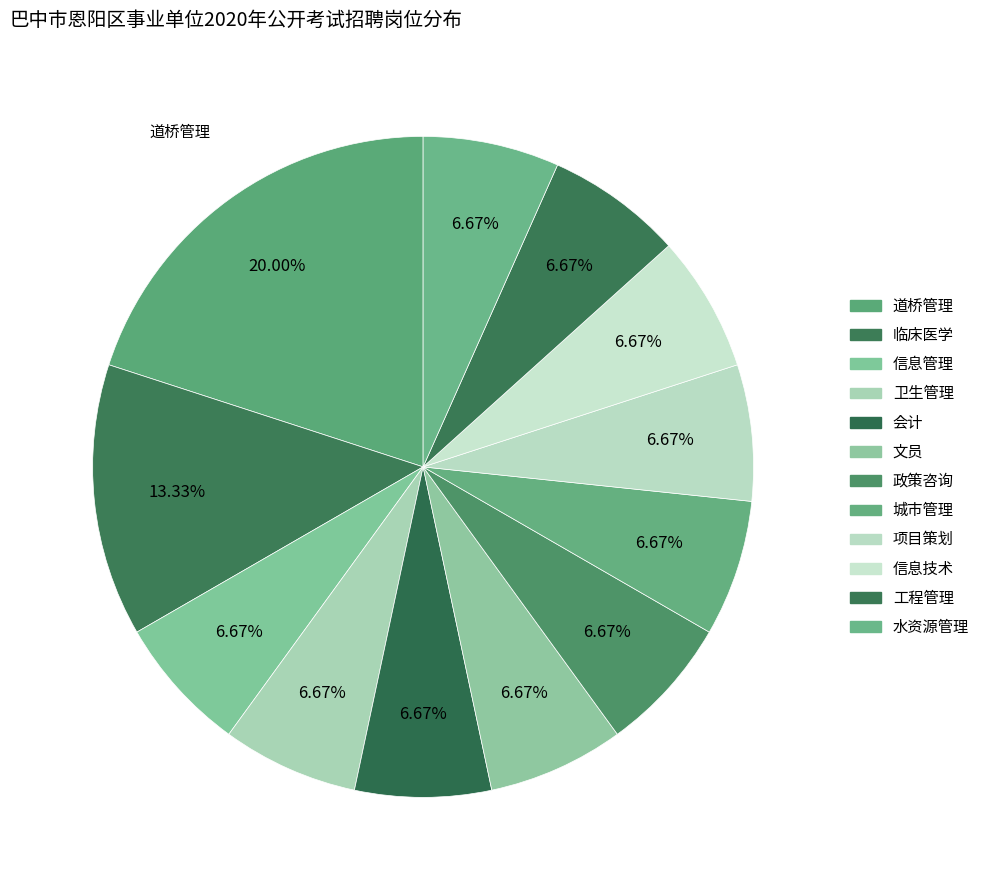

Rank the categories by value from highest to lowest.

道桥管理, 临床医学, 信息管理, 卫生管理, 会计, 文员, 政策咨询, 城市管理, 项目策划, 信息技术, 工程管理, 水资源管理